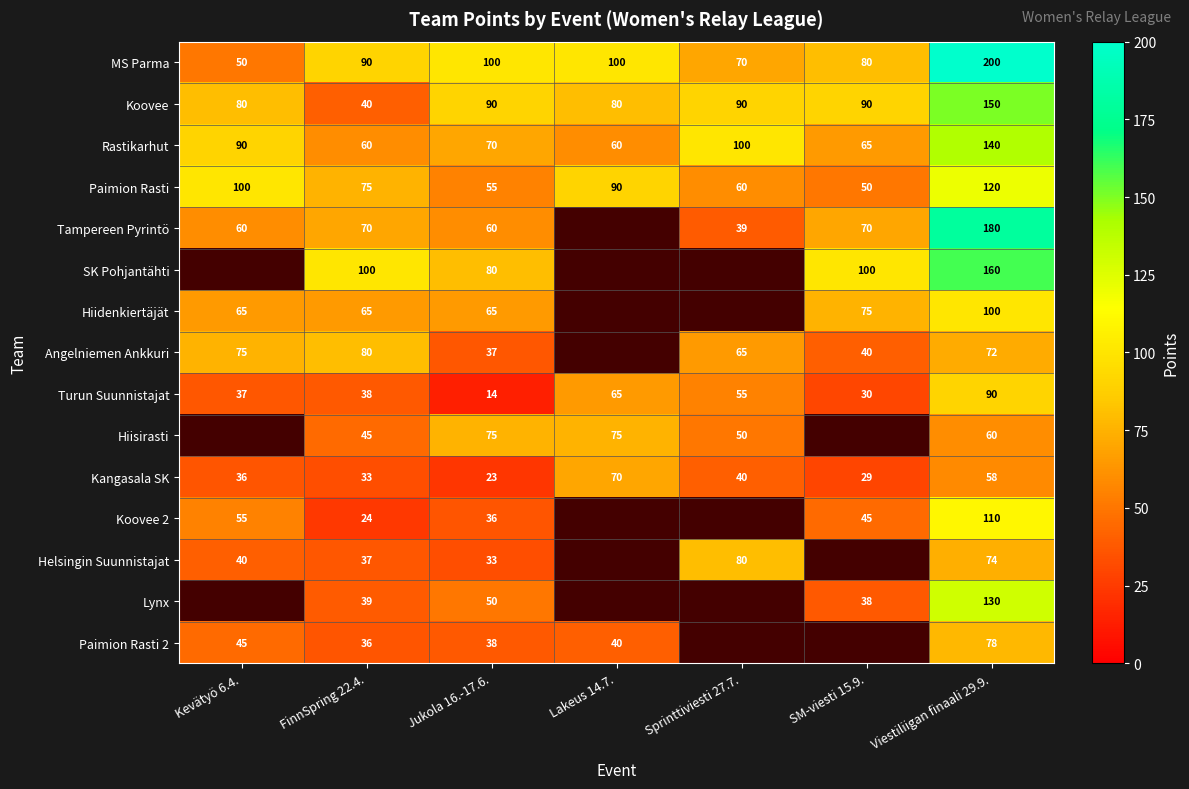

What is the sum of the Koovee 2 values at SM-viesti 15.9. and Viestiliigan finaali 29.9.?

155